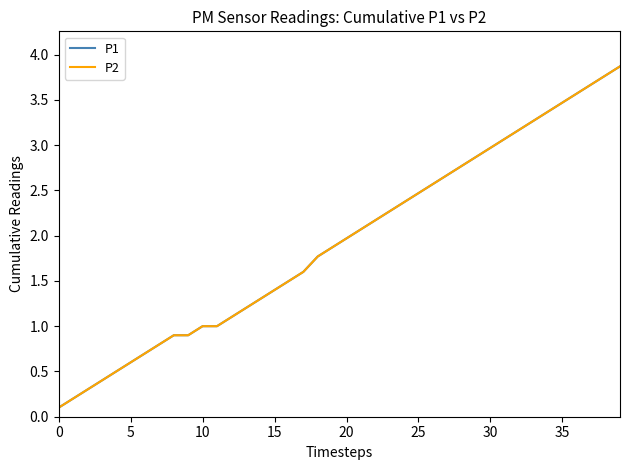

Does the chart have visible grid lines?

No